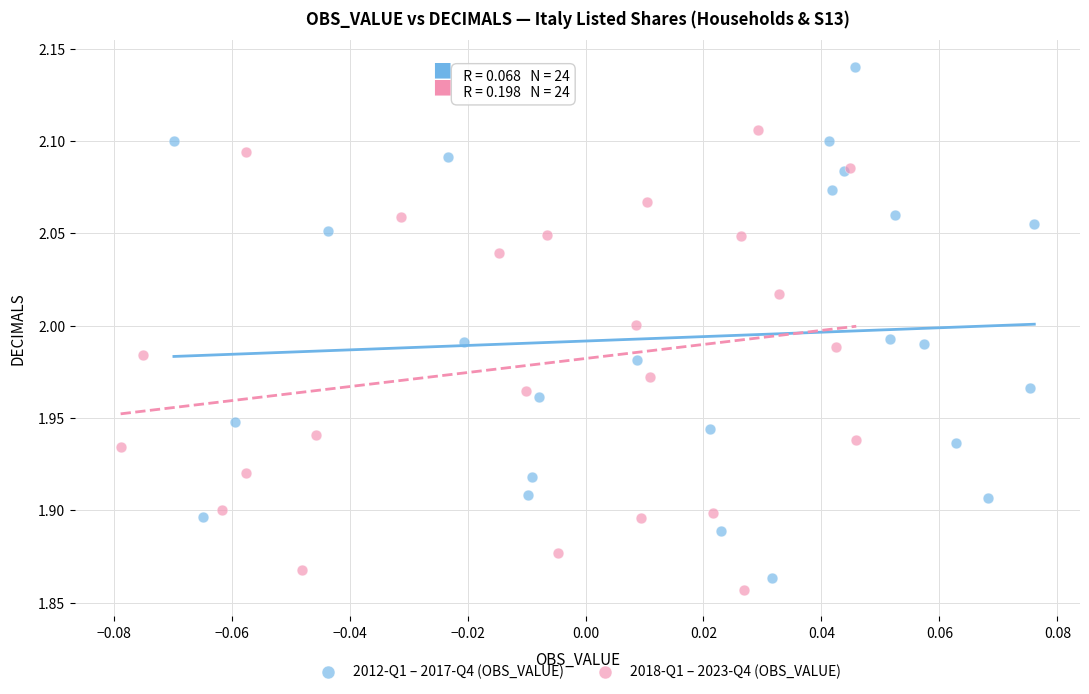

Which series has the largest Y range (max minus min)?

2012-Q1 – 2017-Q4 (OBS_VALUE)